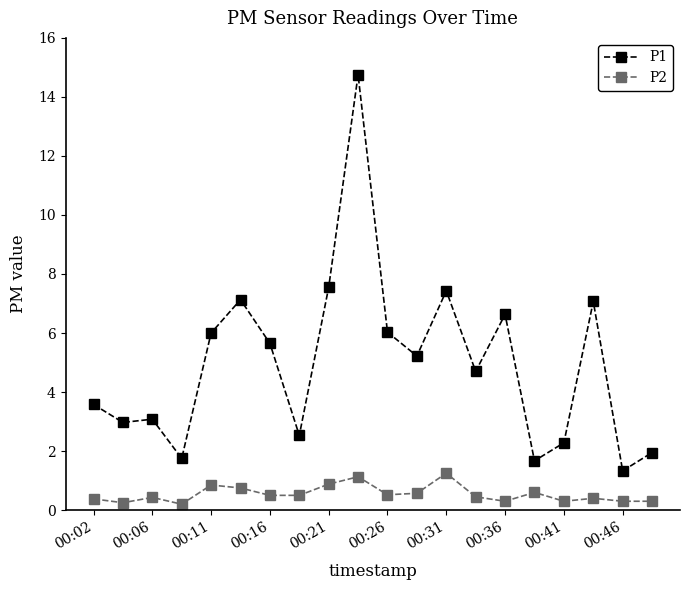

True or false: P1 and P2 intersect in this chart.

False